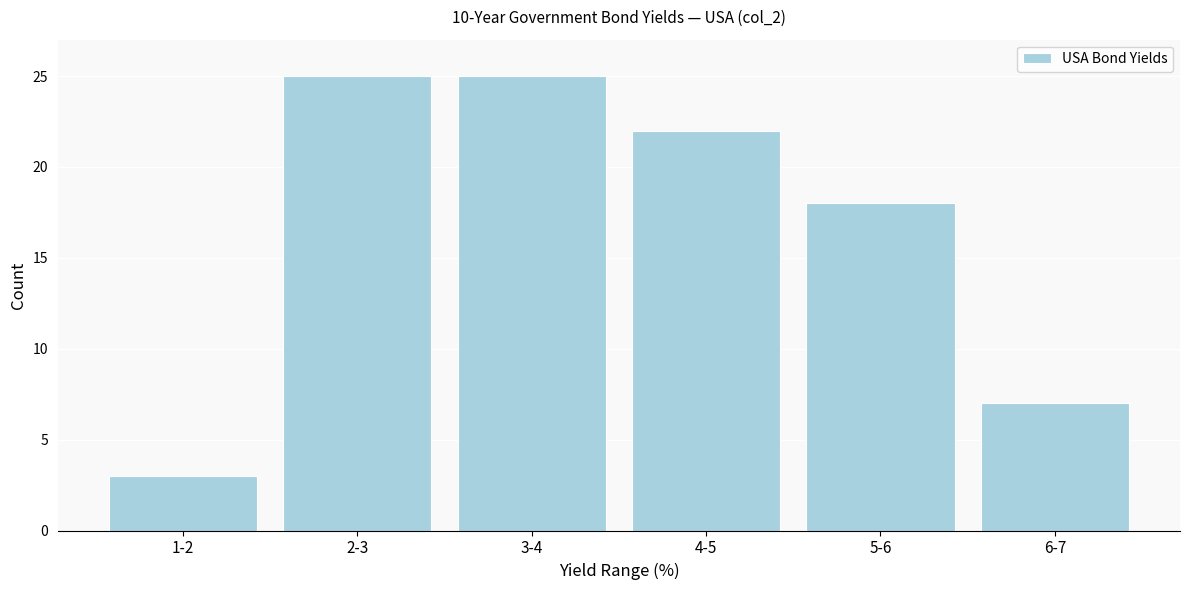

Reading left to right, list all the values displayed in this chart.

3	25	25	22	18	7